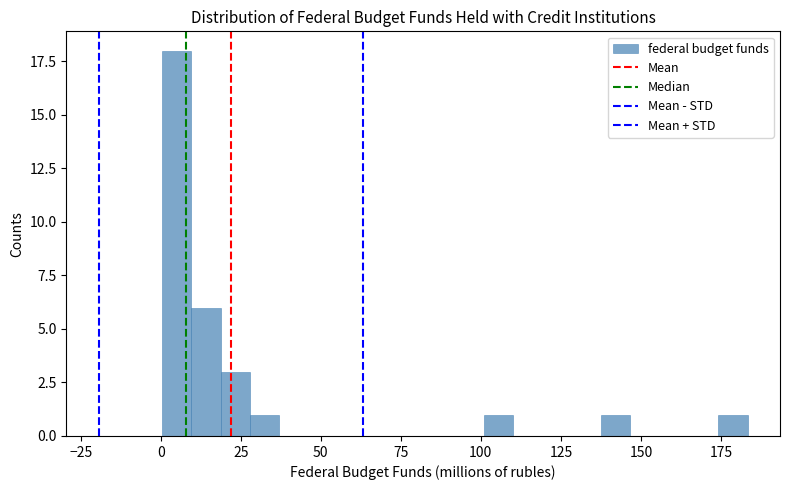

Read against the x-axis, roughly where is the centre of the tallest bar?

5